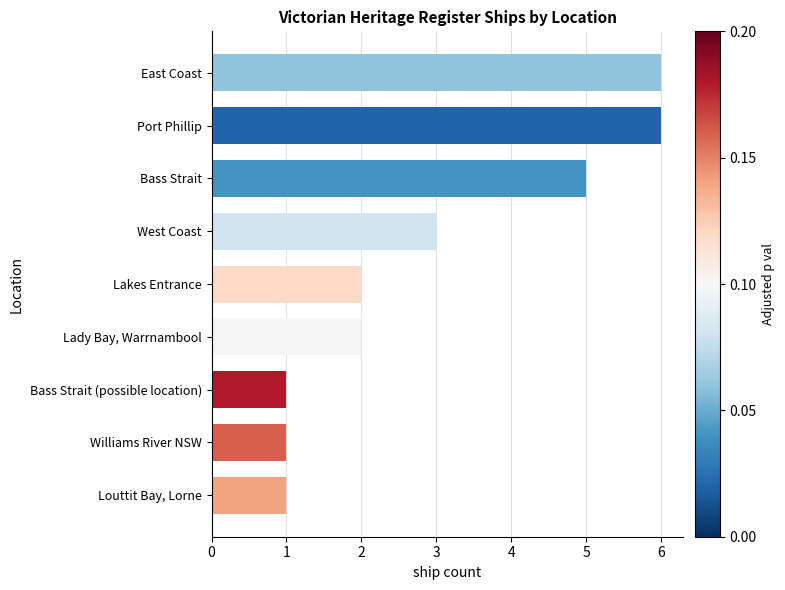

Reading top to bottom, transcribe all the data shown in this chart.

East Coast=6	Port Phillip=6	Bass Strait=5	West Coast=3	Lakes Entrance=2	Lady Bay, Warrnambool=2	Bass Strait (possible location)=1	Williams River NSW=1	Louttit Bay, Lorne=1